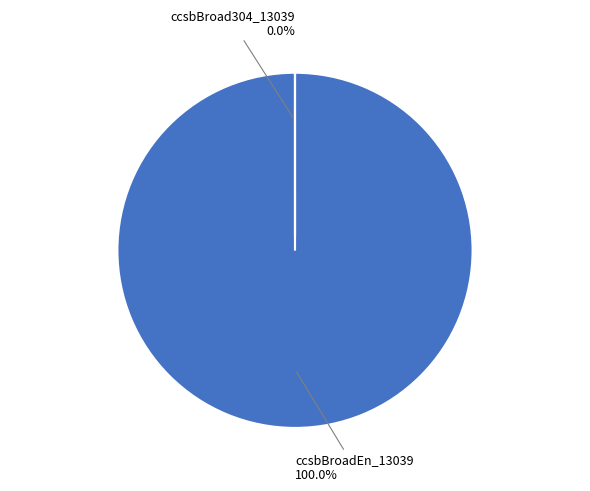

Is it true that ccsbBroad304_13039 is 1% of the pie?

False